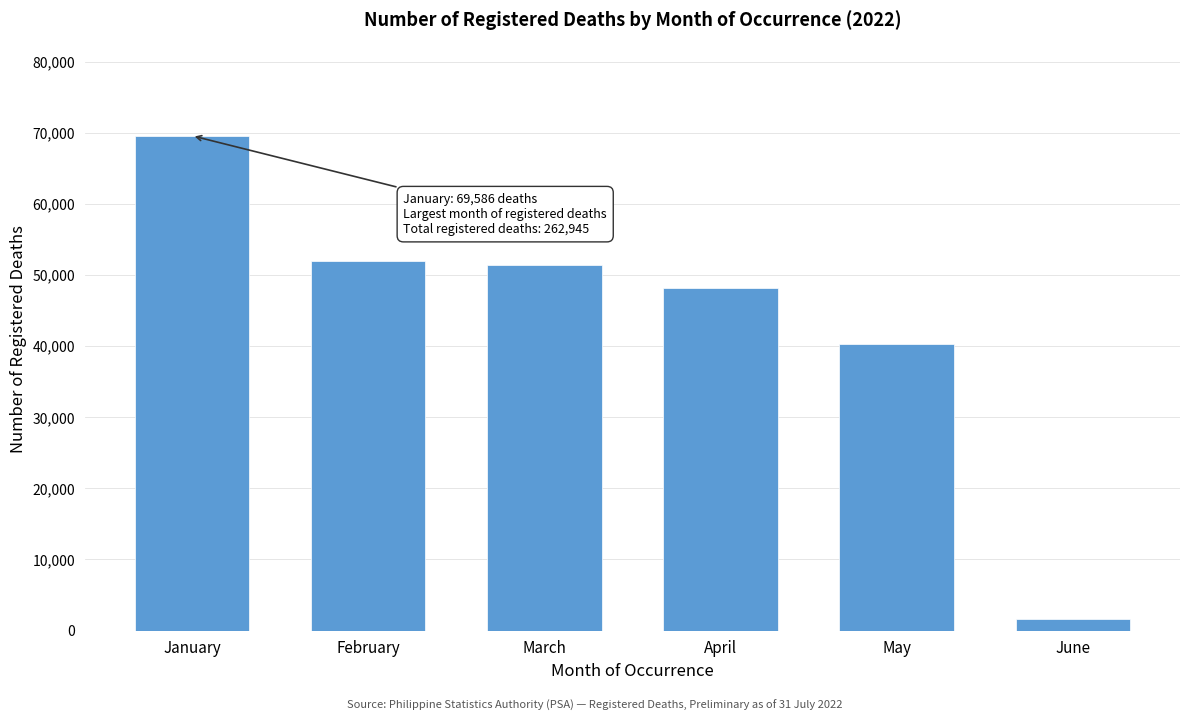

Reading left to right, what are all the values shown in this chart?

69586	51963	51381	48178	40261	1576